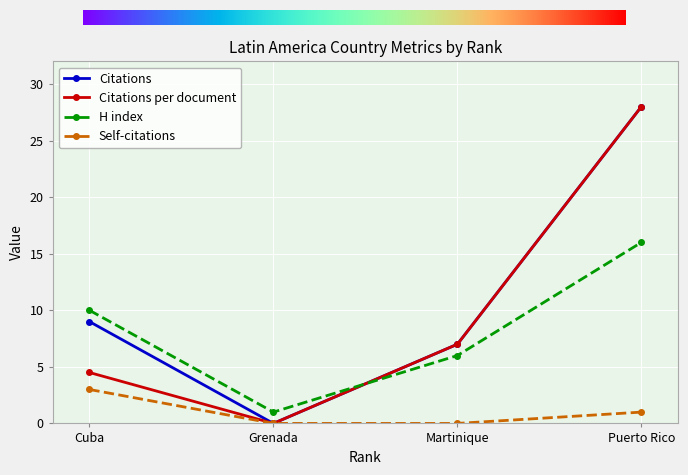

Reading left to right, what are all the values shown in this chart?

Citations: Cuba=9.0	Grenada=0.0	Martinique=7.0	Puerto Rico=28.0
Citations per document: Cuba=4.5	Grenada=0.0	Martinique=7.0	Puerto Rico=28.0
H index: Cuba=10.0	Grenada=1.0	Martinique=6.0	Puerto Rico=16.0
Self-citations: Cuba=3.0	Grenada=0.0	Martinique=0.0	Puerto Rico=1.0